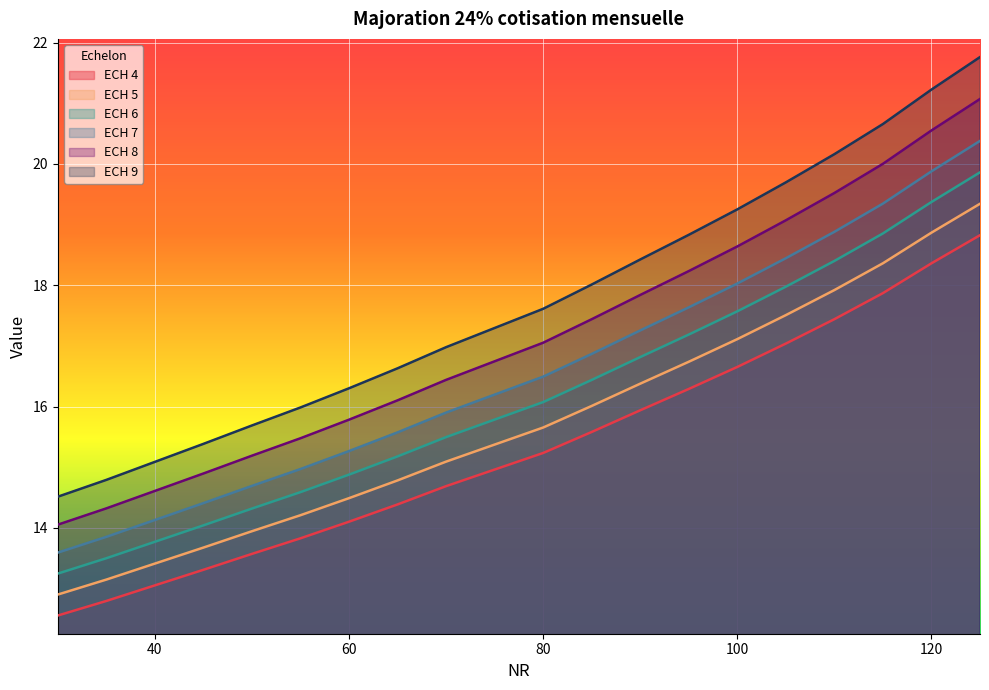

What is the lowest value of the ECH 6 series?

13.2